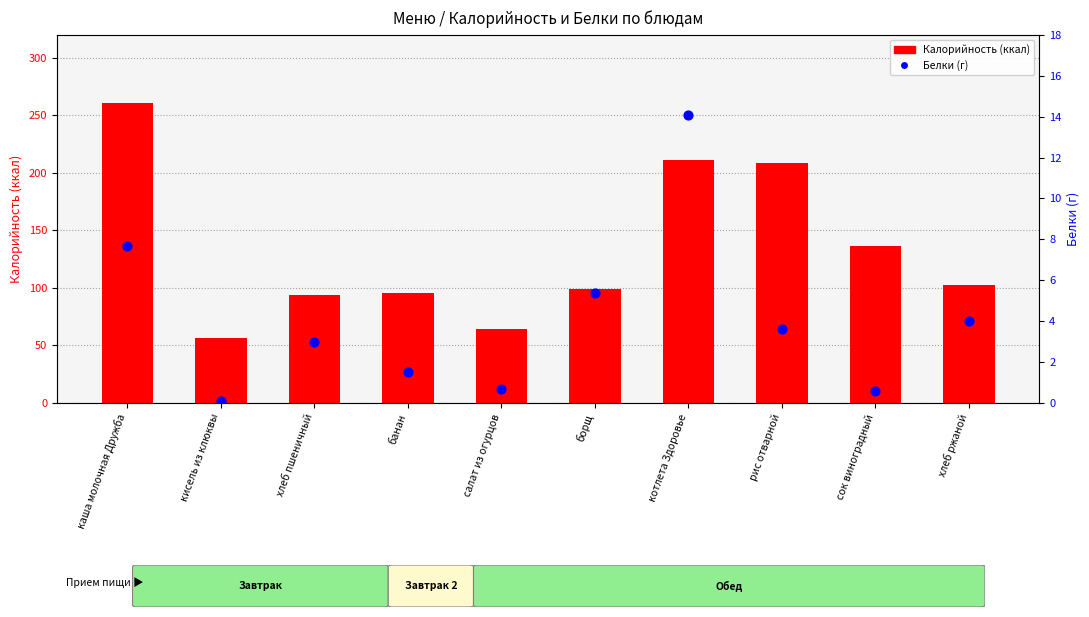

What is the total value across all series at кисель из клюквы?

56.9